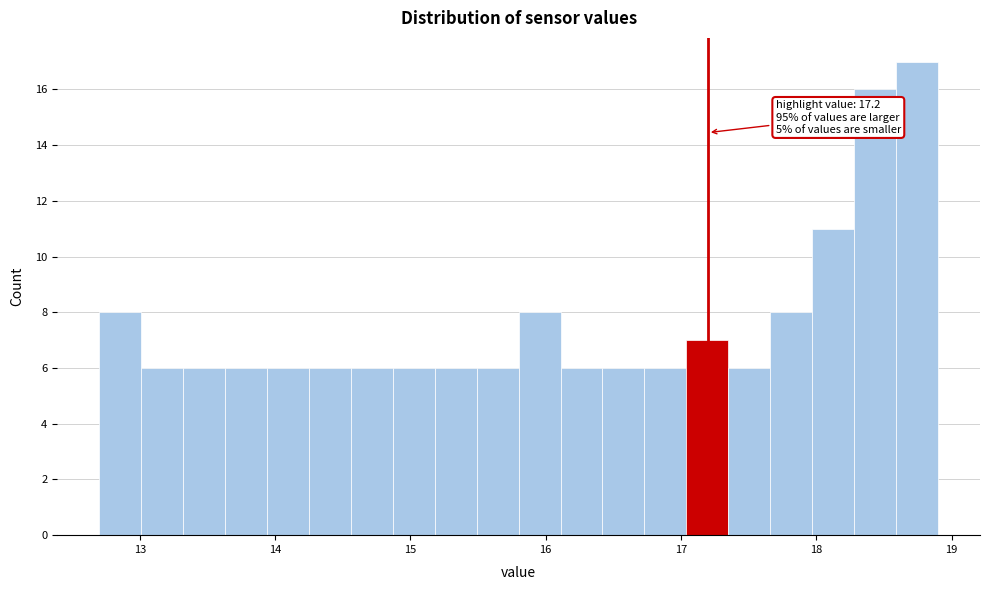

Around what value on the x-axis is the tallest bar? Give the approximate position of its centre, as read against the axis.

18.7